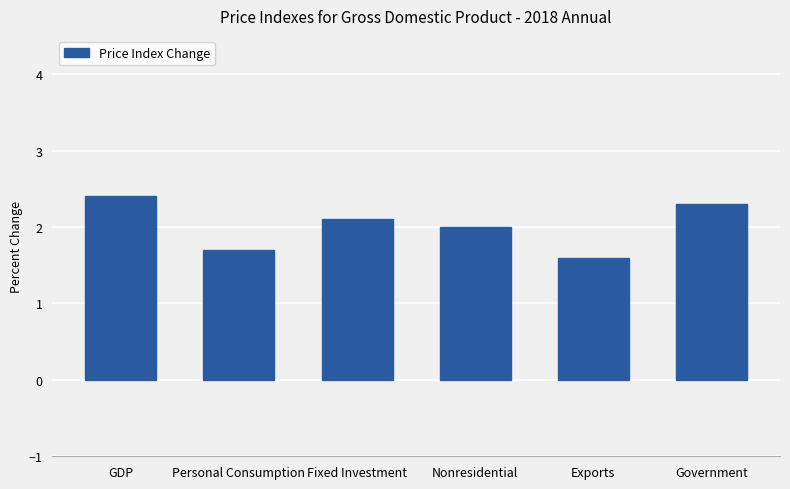

Are the bars horizontal?

No